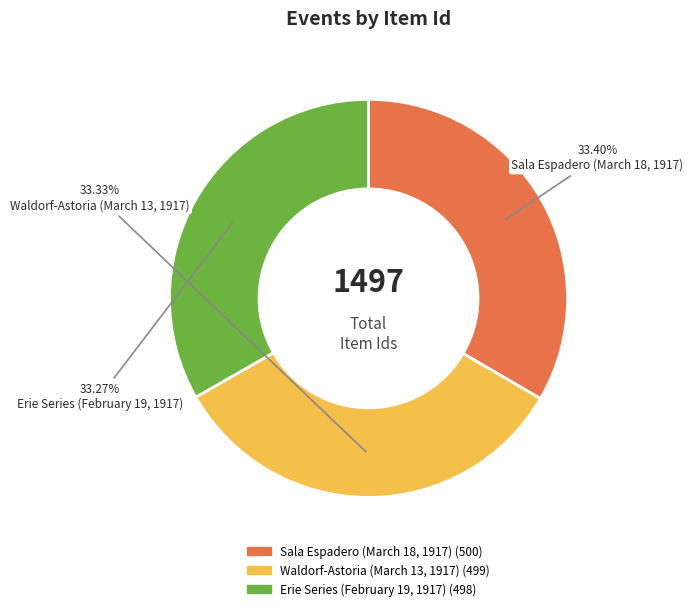

What percentage do Sala Espadero (March 18, 1917) and Erie Series (February 19, 1917) together represent?

66.7%